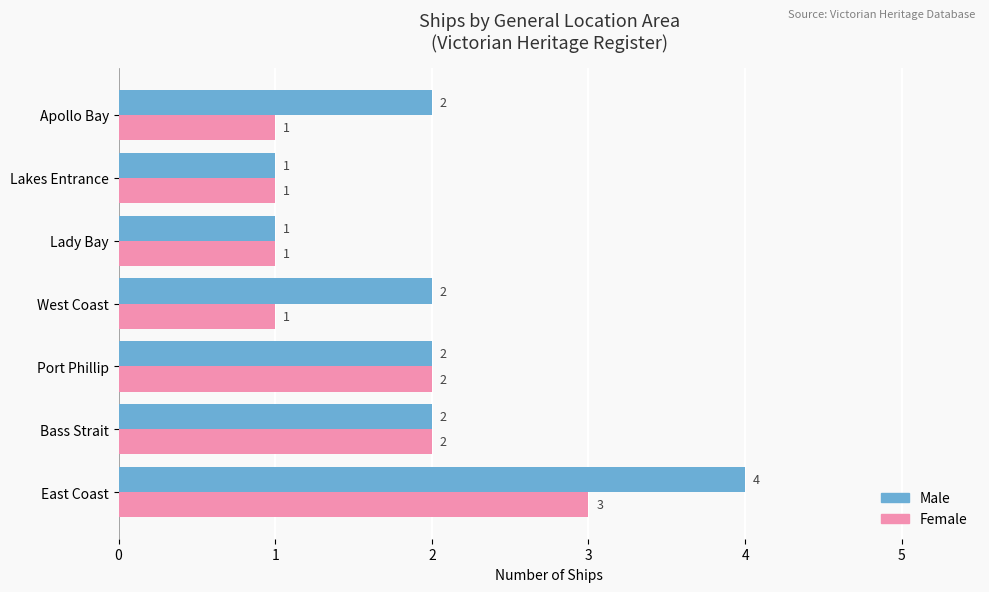

List the series in order of their overall mean, lowest first.

Female, Male